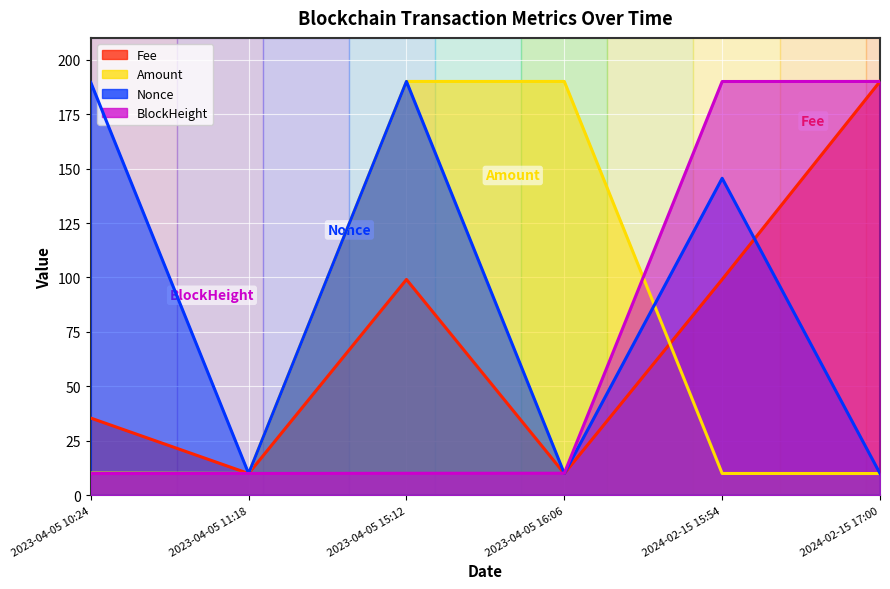

In Fee, how many points are higher than both neighbors (excluding endpoints)?

1